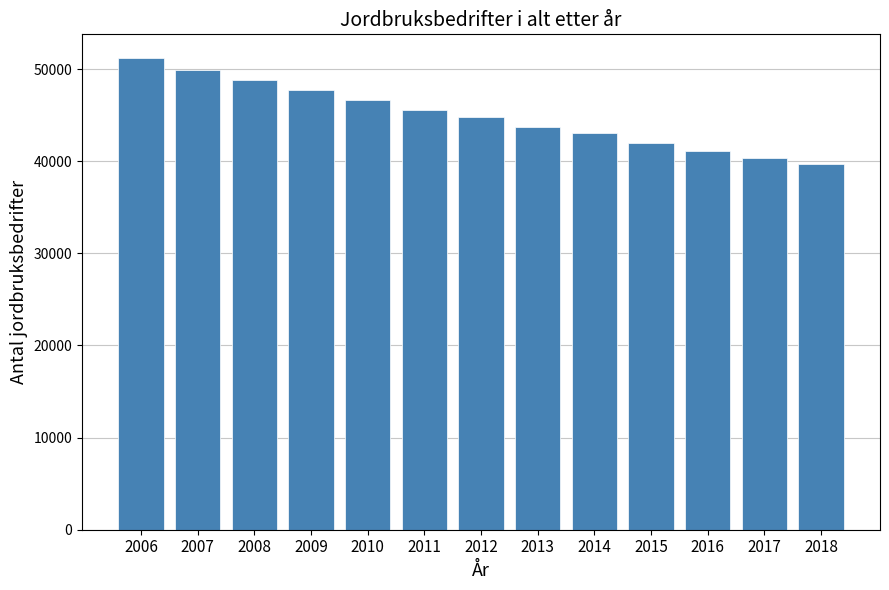

Reading left to right, what are all the values shown in this chart?

2006=51218	2007=49935	2008=48825	2009=47688	2010=46624	2011=45612	2012=44794	2013=43726	2014=43022	2015=42018	2016=41121	2017=40338	2018=39678